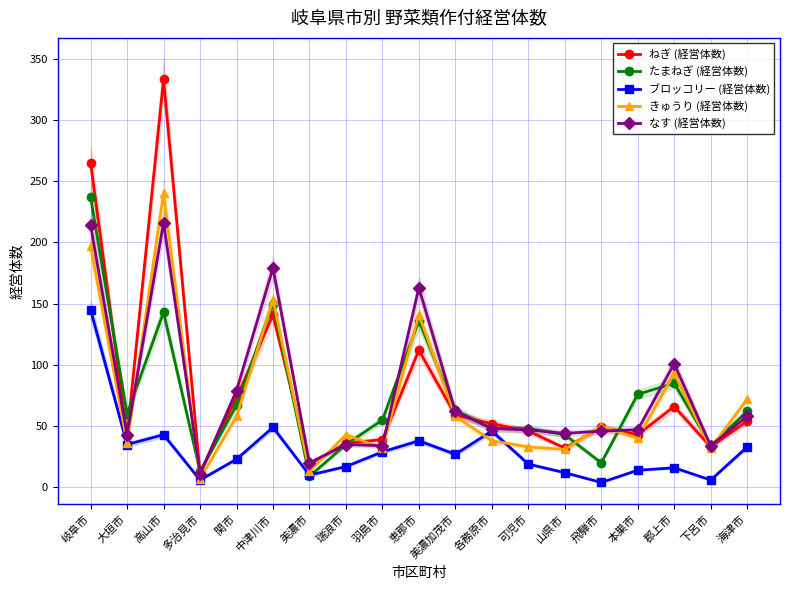

At which label does ブロッコリー (経営体数) reach its minimum?

飛騨市